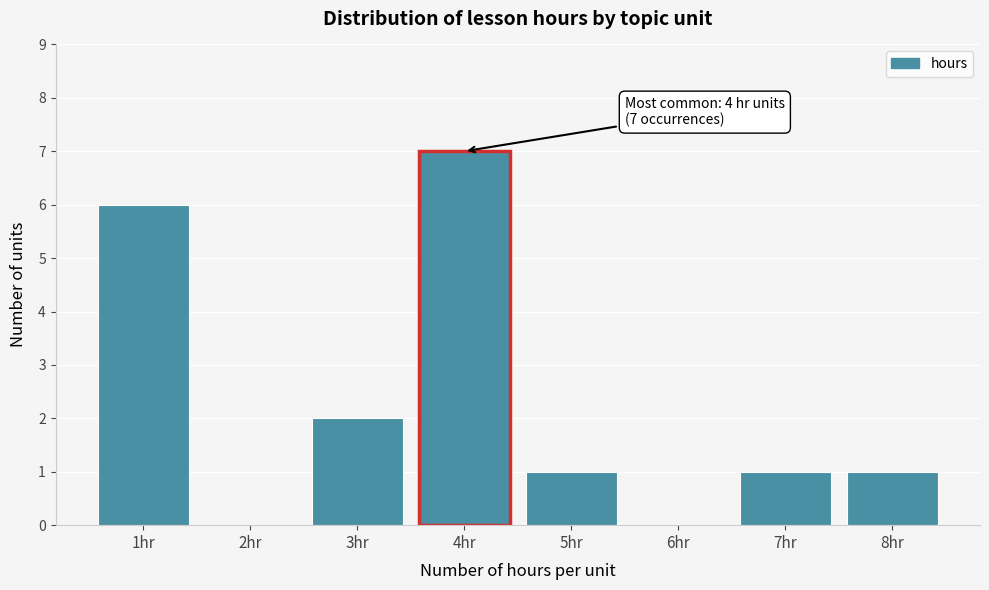

Reading left to right, transcribe all the data shown in this chart.

1hr=6	2hr=0	3hr=2	4hr=7	5hr=1	6hr=0	7hr=1	8hr=1